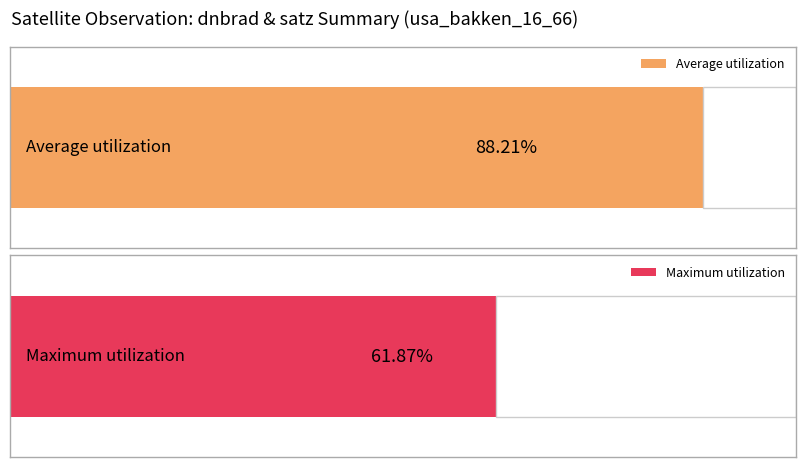

True or false: Maximum utilization has a value of 11.3 at npp_132847.

False